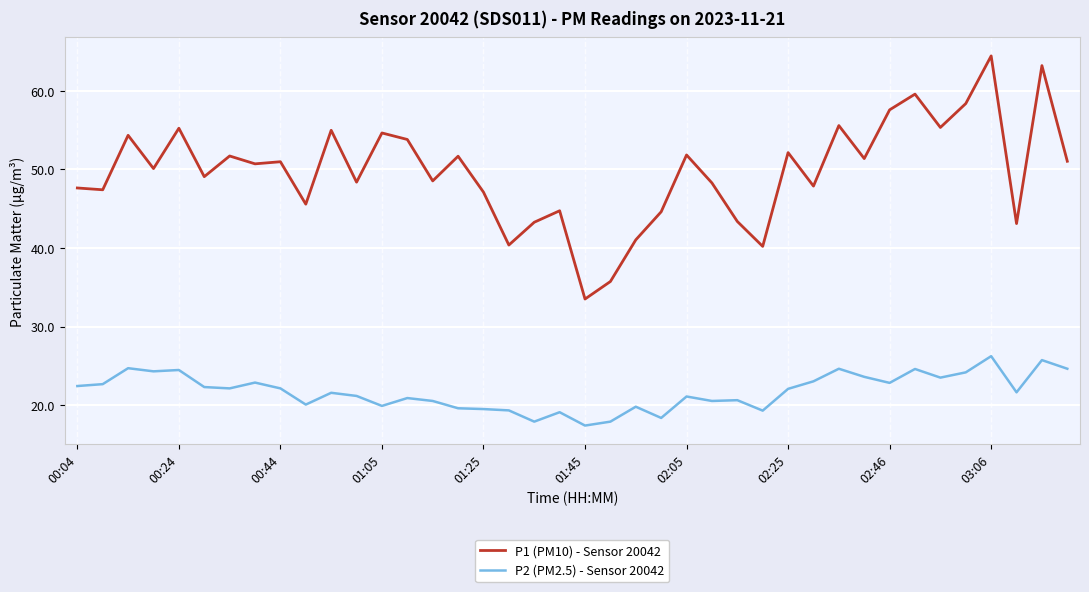

Which series has the largest range (max minus min)?

P1 (PM10) - Sensor 20042